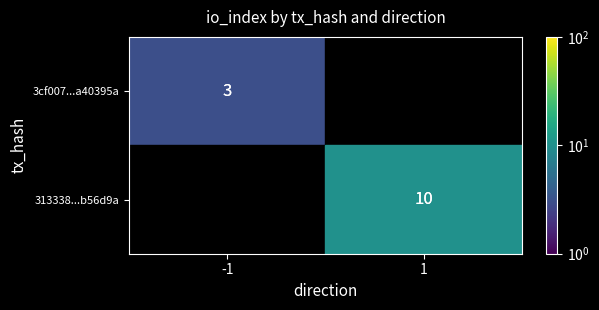

True or false: 3cf007...a40395a has a value of 2 at -1.

False